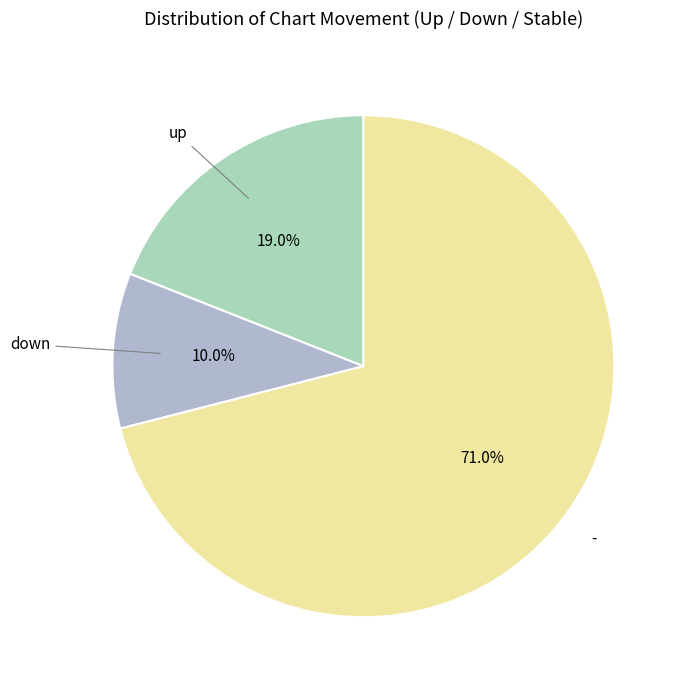

Does any single category account for the majority?

Yes